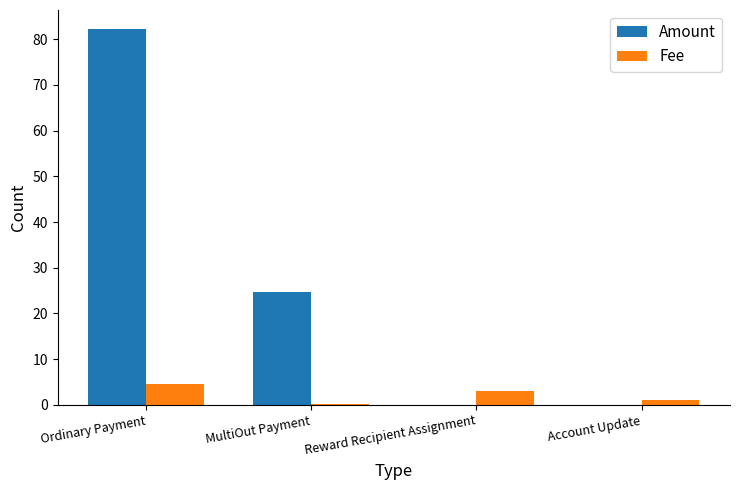

How many groups of bars are there?

4